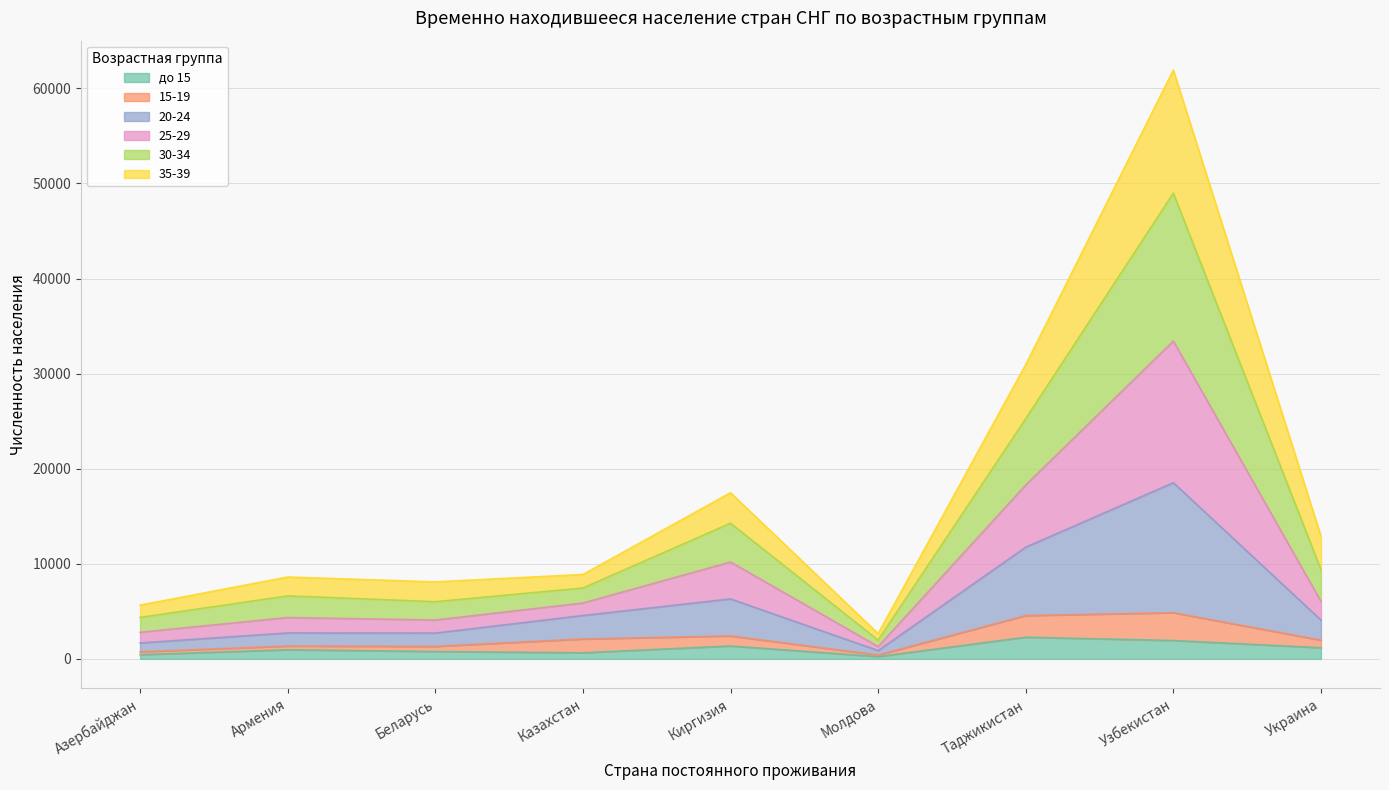

What is the label of the 7th point from the left?

Таджикистан